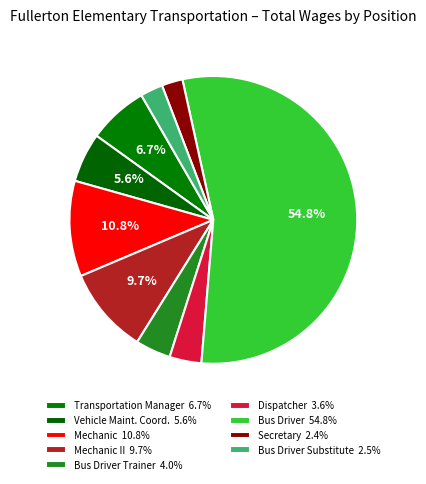

To the nearest percent, what is the average slice percentage?

11%